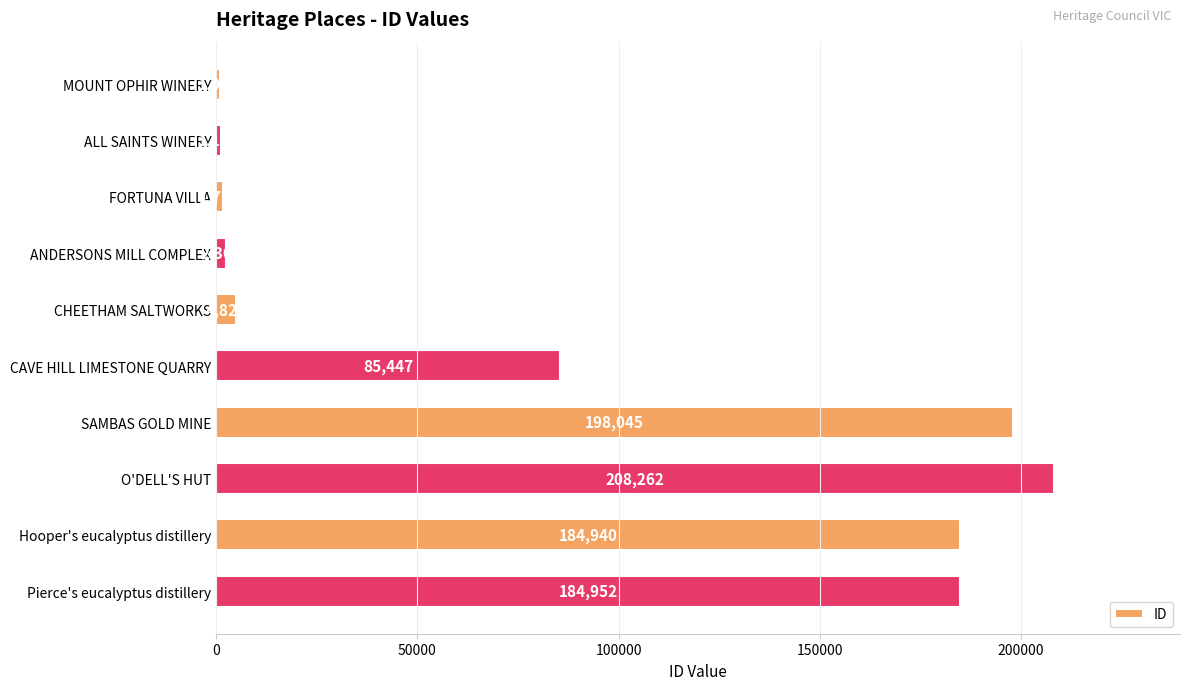

What is the difference between the maximum and second lowest values?

207089